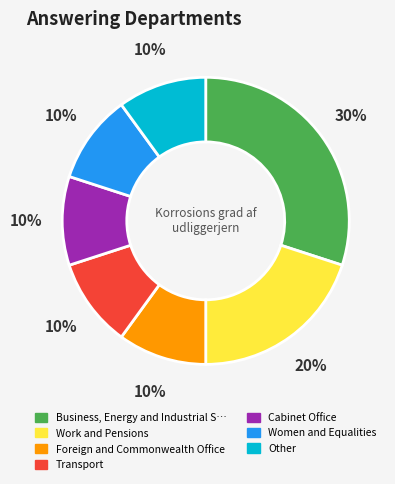

To the nearest percent, what is the difference between the largest and smallest slice percentages?

20%